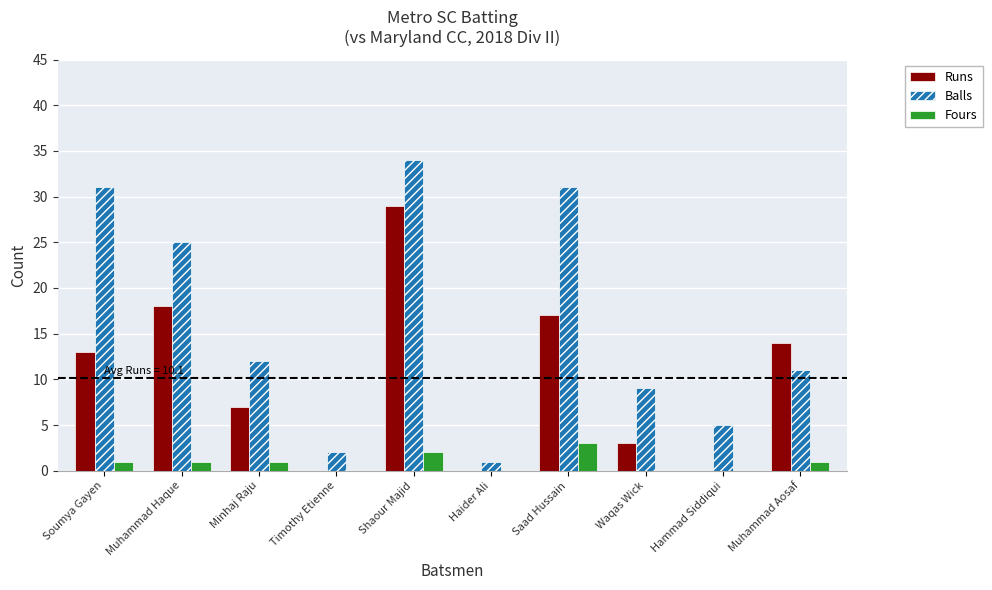

What is the total value across all series at Soumya Gayen?

45